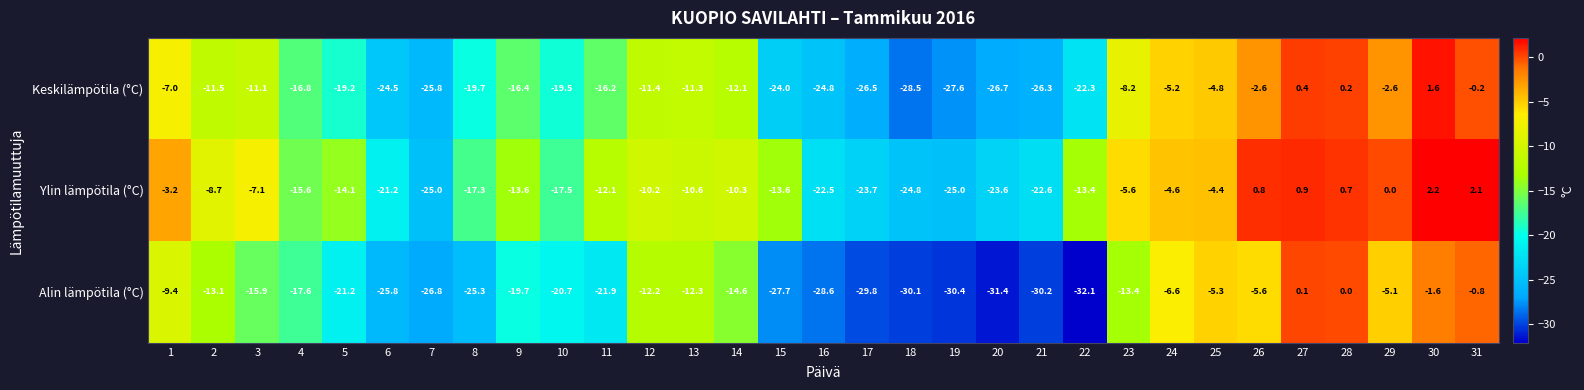

How many negative values does the Keskilämpötila (°C) series have?

28